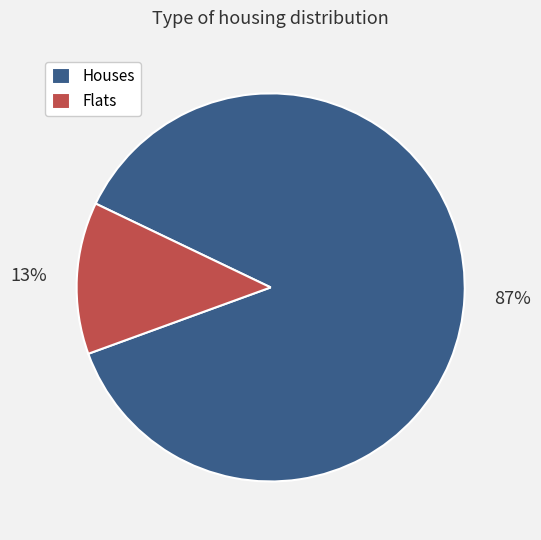

Which slice is the smallest?

Flats